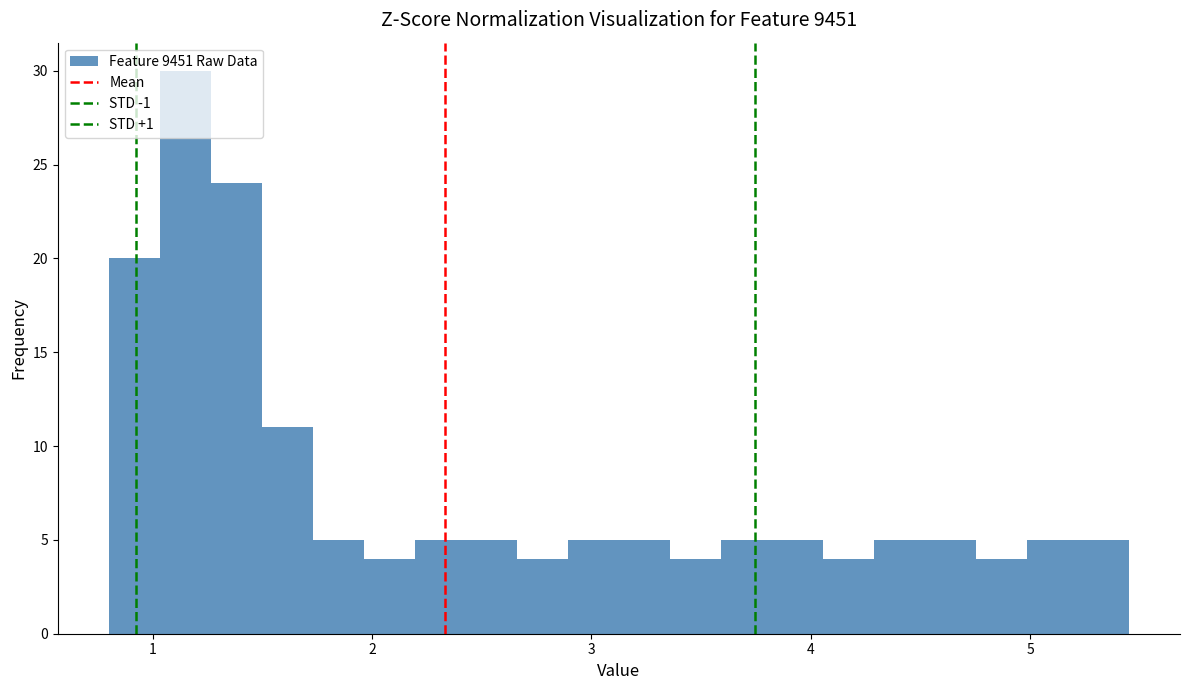

Around what value on the x-axis is the tallest bar? Give the approximate position of its centre, as read against the axis.

1.1